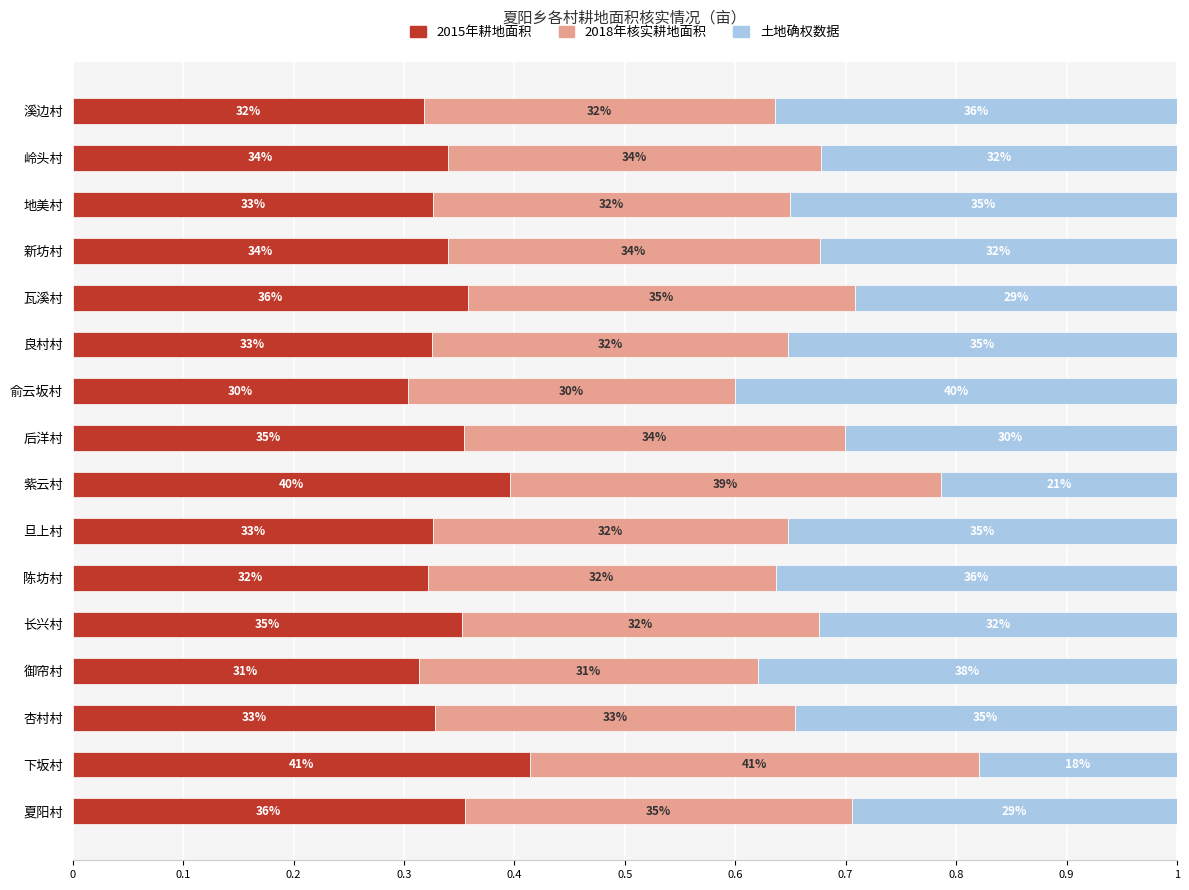

What position from the right is 旦上村?

10